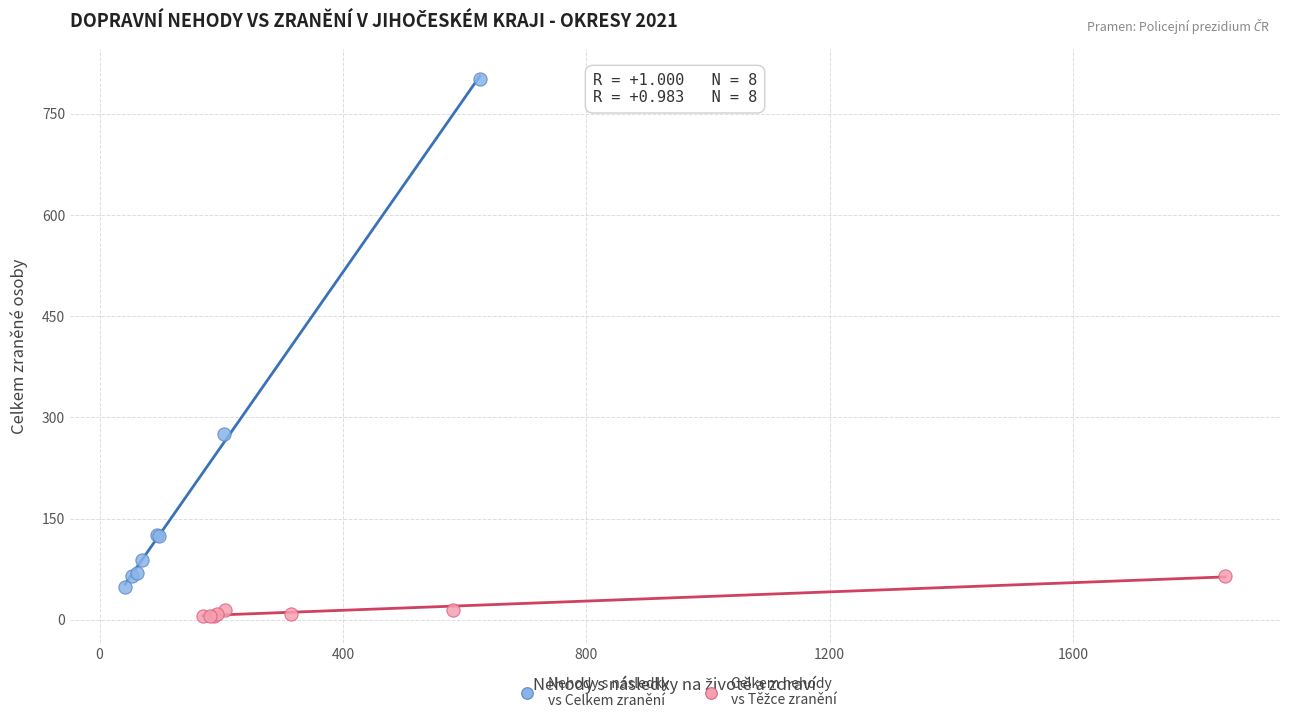

Which series has the largest Y range (max minus min)?

Nehody s následky vs Celkem zranění